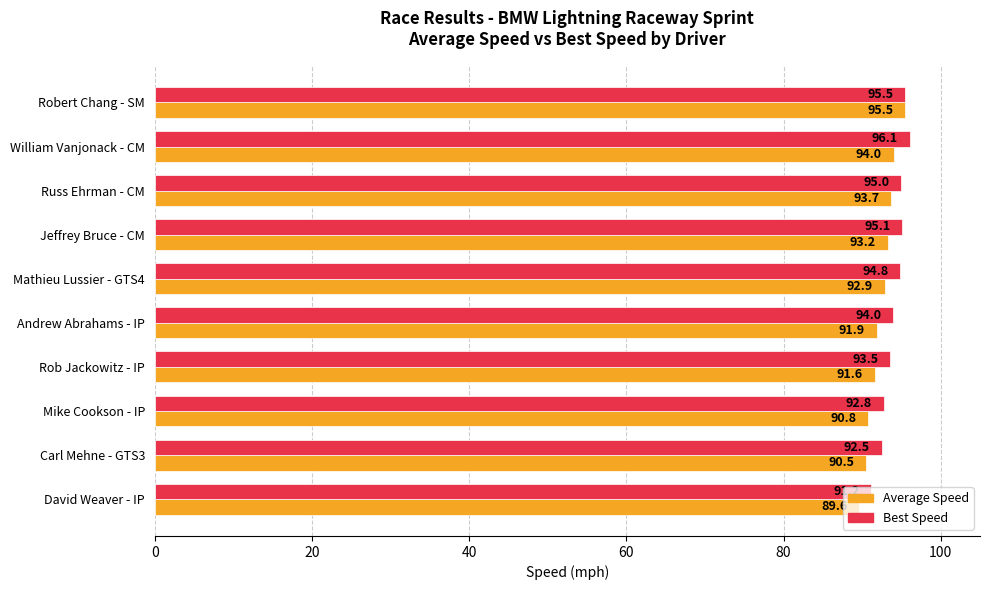

What are all the series names shown in the legend?

Average Speed, Best Speed